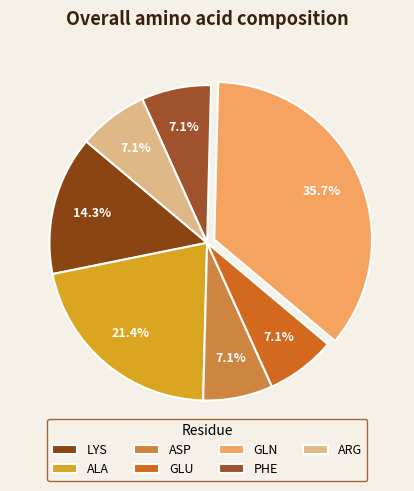

Count the number of slices in the pie.

7